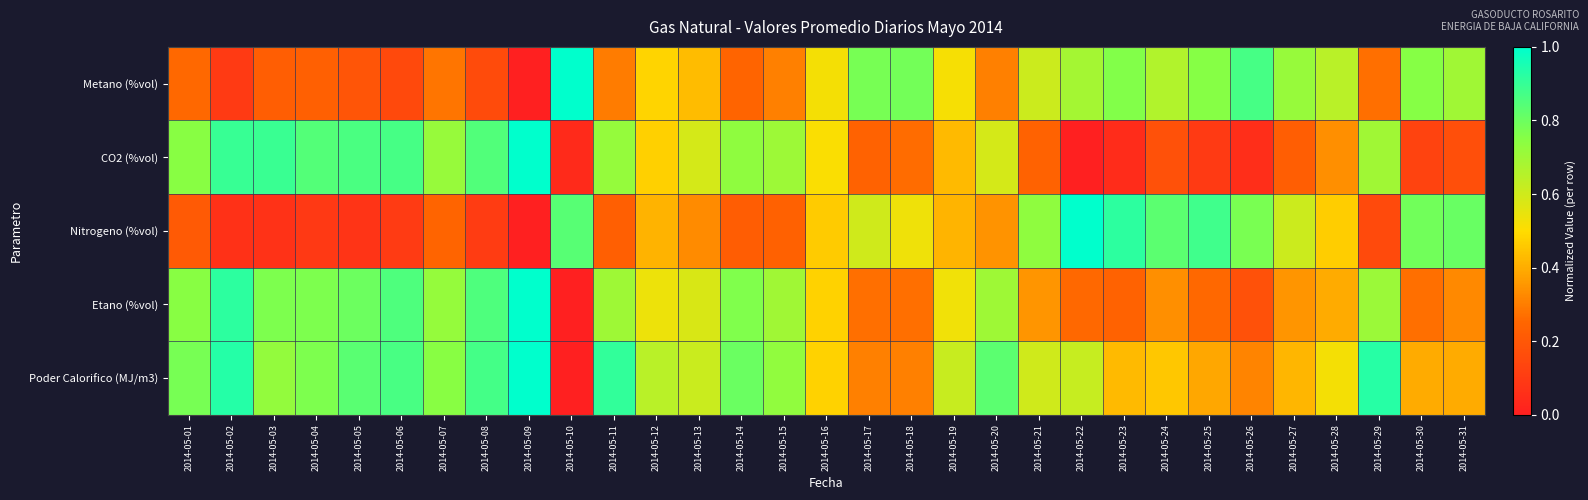

Reading left to right, transcribe all the data shown in this chart.

Metano (%vol): 2014-05-01=0.3	2014-05-02=0.1	2014-05-03=0.2	2014-05-04=0.2	2014-05-05=0.2	2014-05-06=0.2	2014-05-07=0.3	2014-05-08=0.2	2014-05-09=0.0	2014-05-10=1.0	2014-05-11=0.3	2014-05-12=0.5	2014-05-13=0.4	2014-05-14=0.2	2014-05-15=0.3	2014-05-16=0.5	2014-05-17=0.8	2014-05-18=0.8	2014-05-19=0.5	2014-05-20=0.3	2014-05-21=0.6	2014-05-22=0.7	2014-05-23=0.8	2014-05-24=0.7	2014-05-25=0.8	2014-05-26=0.9	2014-05-27=0.7	2014-05-28=0.6	2014-05-29=0.3	2014-05-30=0.8	2014-05-31=0.7
CO2 (%vol): 2014-05-01=0.7	2014-05-02=0.9	2014-05-03=0.9	2014-05-04=0.8	2014-05-05=0.9	2014-05-06=0.9	2014-05-07=0.7	2014-05-08=0.8	2014-05-09=1.0	2014-05-10=0.0	2014-05-11=0.7	2014-05-12=0.5	2014-05-13=0.6	2014-05-14=0.7	2014-05-15=0.7	2014-05-16=0.5	2014-05-17=0.2	2014-05-18=0.3	2014-05-19=0.4	2014-05-20=0.6	2014-05-21=0.2	2014-05-22=0.0	2014-05-23=0.0	2014-05-24=0.2	2014-05-25=0.1	2014-05-26=0.1	2014-05-27=0.2	2014-05-28=0.3	2014-05-29=0.7	2014-05-30=0.1	2014-05-31=0.2
Nitrogeno (%vol): 2014-05-01=0.2	2014-05-02=0.1	2014-05-03=0.1	2014-05-04=0.1	2014-05-05=0.1	2014-05-06=0.1	2014-05-07=0.2	2014-05-08=0.1	2014-05-09=0.0	2014-05-10=0.8	2014-05-11=0.2	2014-05-12=0.4	2014-05-13=0.3	2014-05-14=0.2	2014-05-15=0.2	2014-05-16=0.5	2014-05-17=0.6	2014-05-18=0.5	2014-05-19=0.4	2014-05-20=0.3	2014-05-21=0.7	2014-05-22=1.0	2014-05-23=0.9	2014-05-24=0.8	2014-05-25=0.9	2014-05-26=0.8	2014-05-27=0.6	2014-05-28=0.5	2014-05-29=0.2	2014-05-30=0.8	2014-05-31=0.8
Etano (%vol): 2014-05-01=0.7	2014-05-02=0.9	2014-05-03=0.8	2014-05-04=0.8	2014-05-05=0.8	2014-05-06=0.9	2014-05-07=0.7	2014-05-08=0.9	2014-05-09=1.0	2014-05-10=0.0	2014-05-11=0.7	2014-05-12=0.5	2014-05-13=0.6	2014-05-14=0.8	2014-05-15=0.7	2014-05-16=0.5	2014-05-17=0.3	2014-05-18=0.3	2014-05-19=0.5	2014-05-20=0.7	2014-05-21=0.4	2014-05-22=0.3	2014-05-23=0.2	2014-05-24=0.3	2014-05-25=0.3	2014-05-26=0.2	2014-05-27=0.3	2014-05-28=0.4	2014-05-29=0.7	2014-05-30=0.3	2014-05-31=0.3
Poder Calorifico (MJ/m3): 2014-05-01=0.8	2014-05-02=0.9	2014-05-03=0.7	2014-05-04=0.8	2014-05-05=0.8	2014-05-06=0.9	2014-05-07=0.7	2014-05-08=0.9	2014-05-09=1.0	2014-05-10=0.0	2014-05-11=0.9	2014-05-12=0.6	2014-05-13=0.6	2014-05-14=0.8	2014-05-15=0.7	2014-05-16=0.5	2014-05-17=0.3	2014-05-18=0.3	2014-05-19=0.6	2014-05-20=0.8	2014-05-21=0.6	2014-05-22=0.6	2014-05-23=0.4	2014-05-24=0.5	2014-05-25=0.4	2014-05-26=0.3	2014-05-27=0.4	2014-05-28=0.5	2014-05-29=0.9	2014-05-30=0.4	2014-05-31=0.4